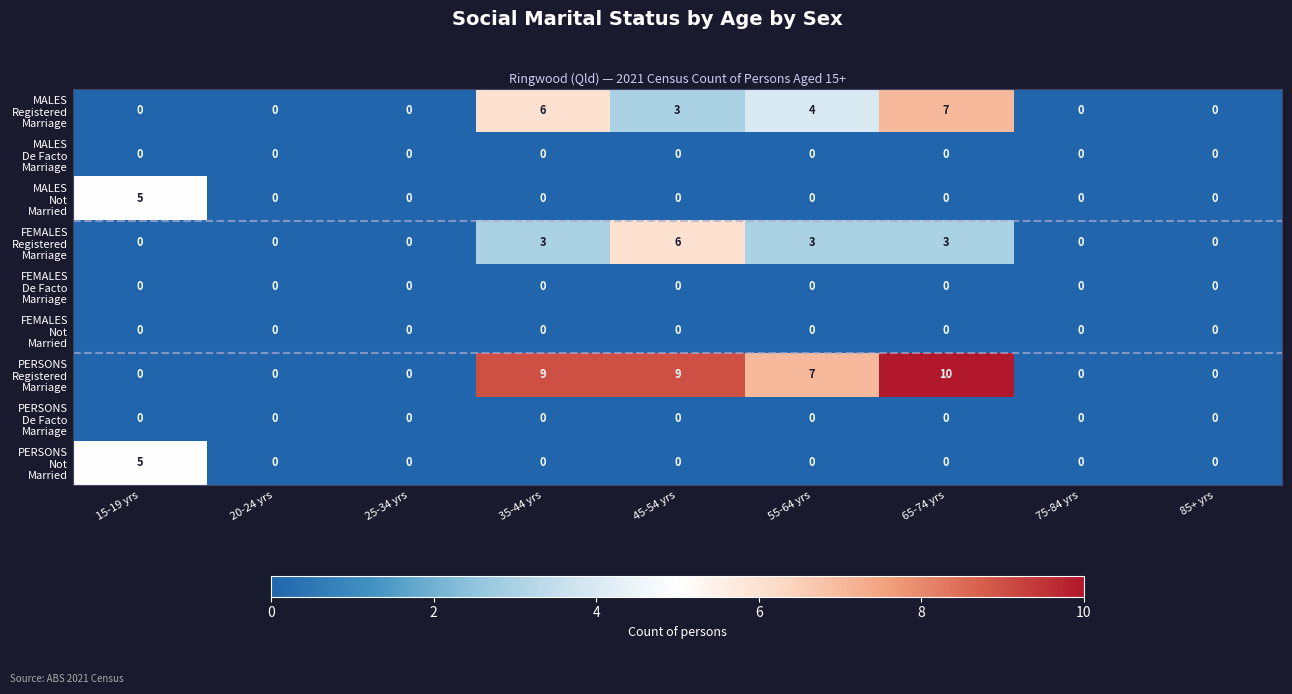

Which label corresponds to the largest value in the chart?

65-74 yrs